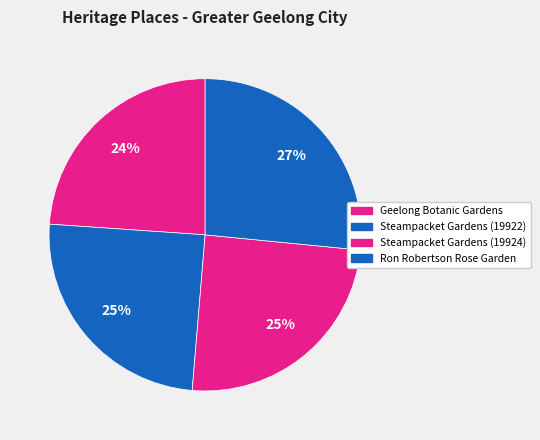

How many segments does this pie chart have?

4